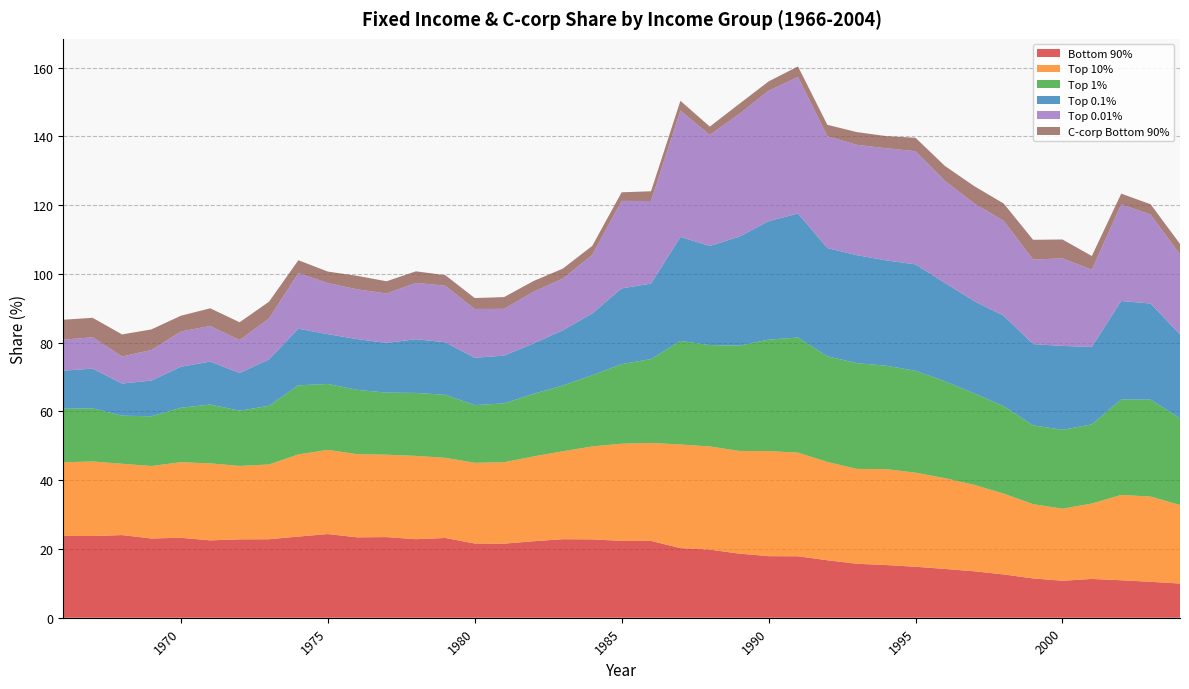

Reading right to left, extract all data points from this chart.

Bottom 90%: 9.9	10.4	10.9	11.3	10.8	11.4	12.6	13.5	14.2	14.8	15.3	15.7	16.7	17.9	17.9	18.7	19.8	20.2	22.3	22.4	22.8	22.8	22.2	21.5	21.6	23.2	22.8	23.4	23.4	24.3	23.6	22.8	22.8	22.5	23.2	23.0	24.0	23.8	23.8
Top 10%: 22.8	24.8	24.8	21.9	21.0	21.6	23.5	25.1	26.4	27.4	27.9	27.6	28.6	30.1	30.6	29.9	30.0	30.1	28.5	28.2	27.0	25.6	24.7	23.7	23.5	23.3	24.2	24.0	24.2	24.5	23.9	21.7	21.3	22.4	22.0	21.1	20.7	21.7	21.4
Top 1%: 25.3	28.2	27.8	23.0	22.9	22.9	25.4	26.6	28.2	29.6	30.1	30.8	30.7	33.5	32.4	30.6	29.5	30.1	24.4	23.1	20.7	19.1	18.2	17.1	16.8	18.3	18.3	18.1	18.7	19.2	20.1	17.1	16.1	17.1	15.8	14.5	14.0	15.4	15.6
Top 0.1%: 24.4	27.9	28.6	22.5	24.4	23.6	26.3	26.8	28.6	30.9	30.6	31.4	31.5	36.1	34.4	31.7	28.8	30.2	21.9	22.0	18.0	16.1	14.6	13.9	13.8	15.3	15.6	14.4	14.8	14.5	16.5	13.5	11.0	12.5	11.9	10.4	9.4	11.6	11.1
Top 0.01%: 23.3	25.9	28.1	22.4	25.5	24.6	27.6	28.4	29.7	32.9	32.6	32.1	32.6	39.7	37.9	35.7	32.3	36.7	24.0	25.4	17.0	15.0	15.0	13.6	14.2	16.4	16.4	14.4	14.5	14.9	16.2	11.9	9.6	10.4	10.3	8.9	7.9	9.1	9.0
C-corp Bottom 90%: 3.0	3.0	3.1	4.0	5.5	5.7	5.0	5.0	4.3	3.9	3.5	3.7	3.3	3.1	2.7	2.9	2.4	2.8	2.8	2.5	2.6	2.9	3.1	3.4	3.2	3.1	3.3	3.6	3.9	3.4	3.7	4.9	5.2	5.1	4.6	6.0	6.4	5.7	5.8